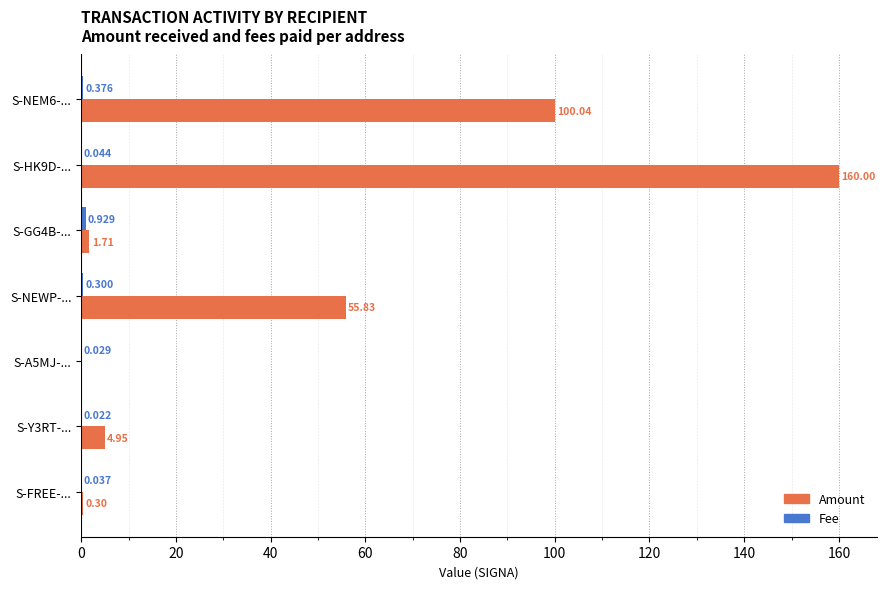

Which series changed the most between S-NEM6-... and S-FREE-...?

Amount